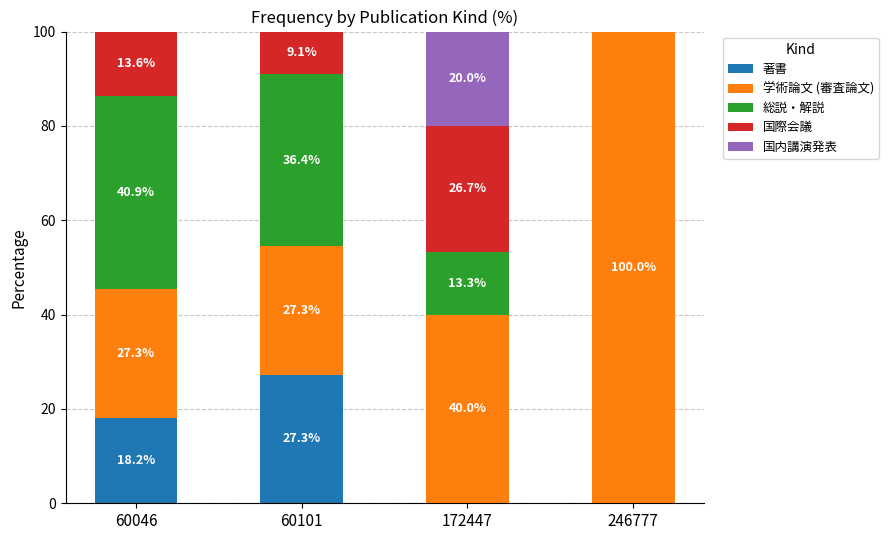

Reading left to right, transcribe the values for 著書.

60046=18.2	60101=27.3	172447=0.0	246777=0.0